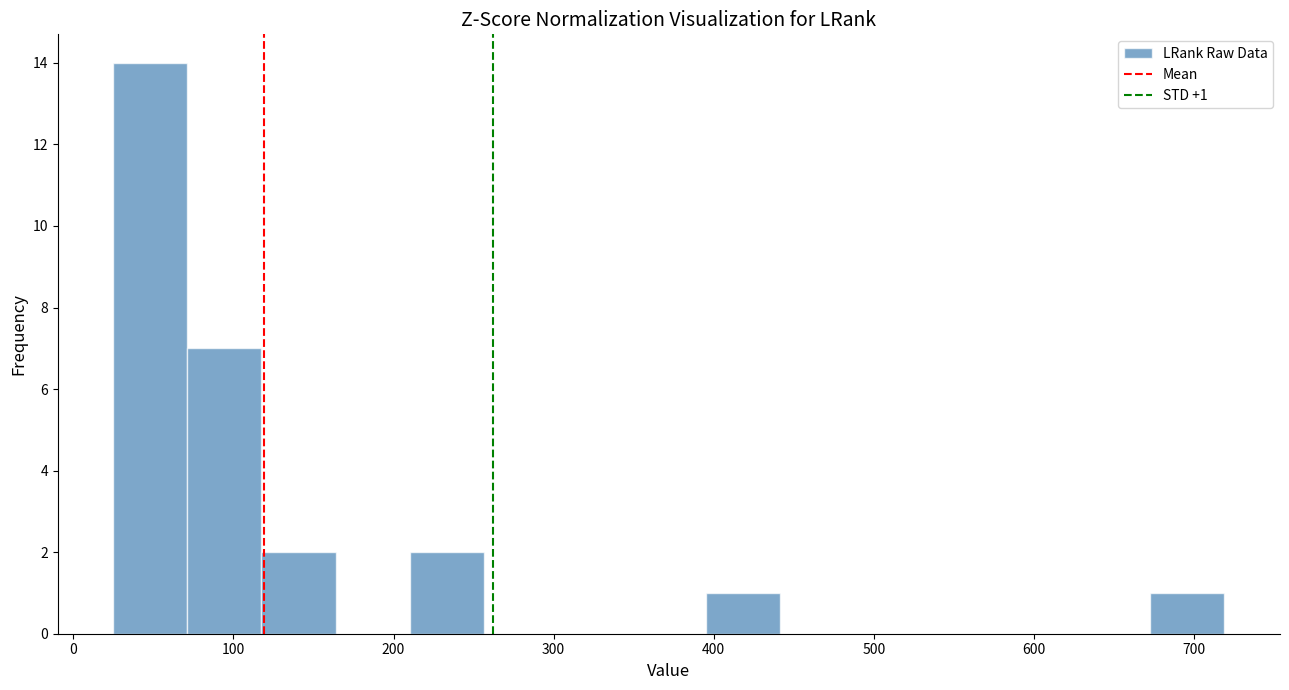

Which range on the x-axis has the tallest bar?

30 to 70